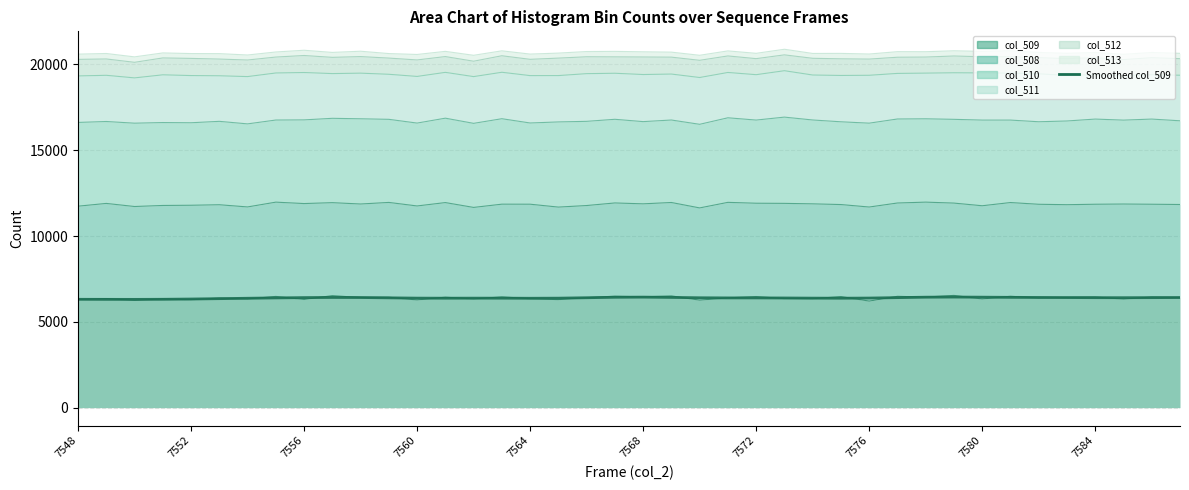

What is the value of the 14th point from the left?

6379.0